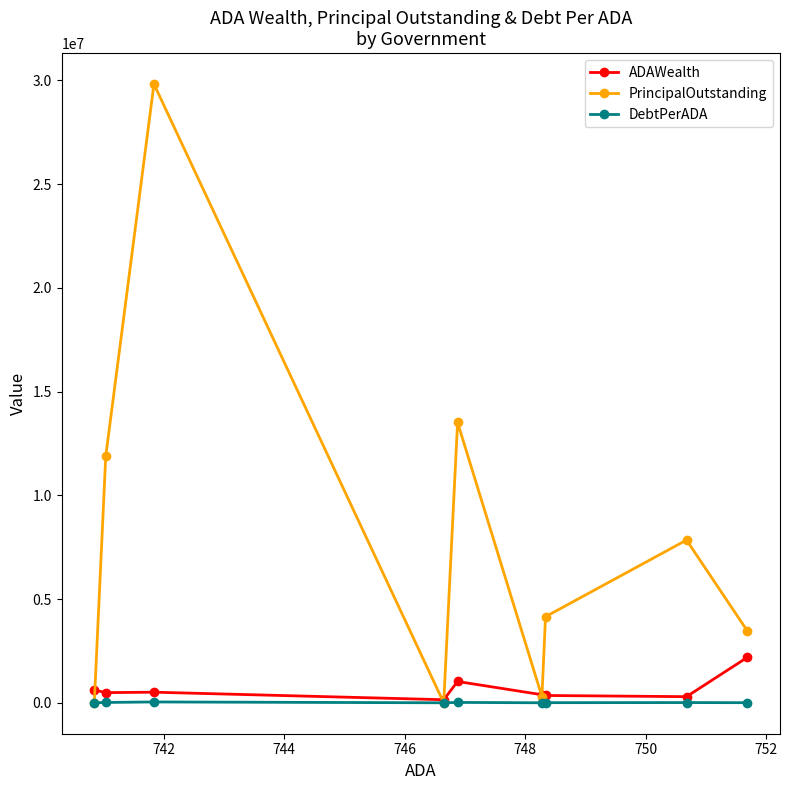

Which series has the largest range (max minus min)?

PrincipalOutstanding